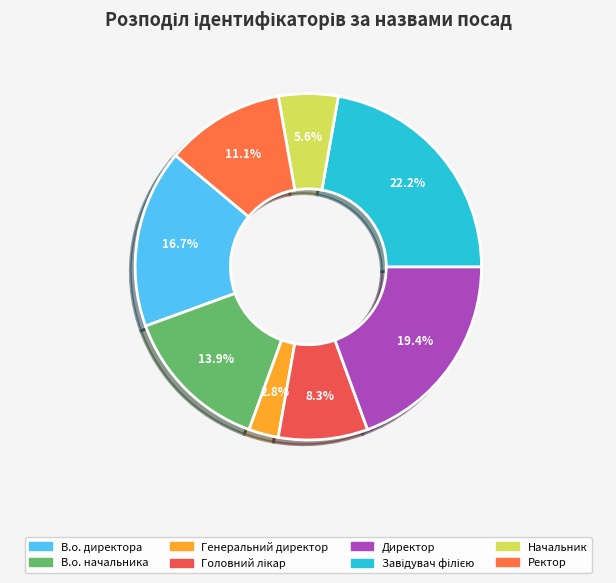

Count the number of slices in the pie.

8